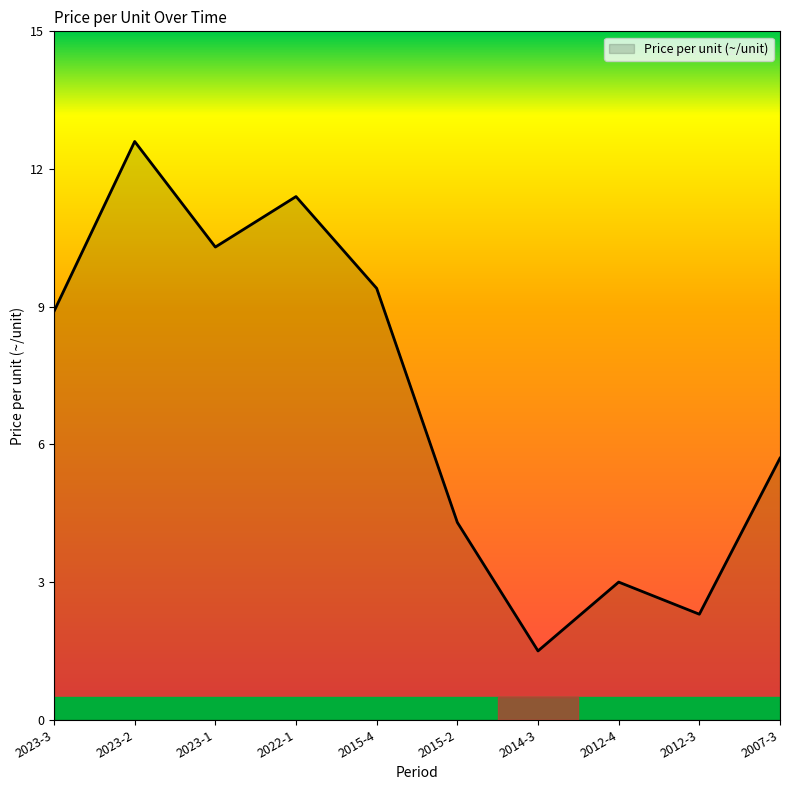

What is the smallest value displayed?

1.5